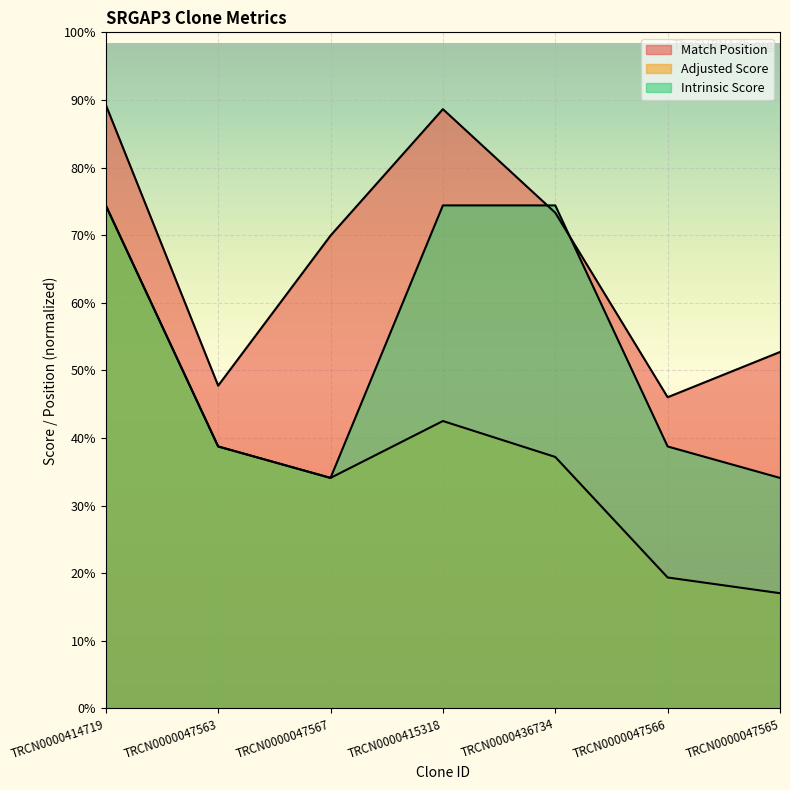

How many lines are shown in the chart?

3